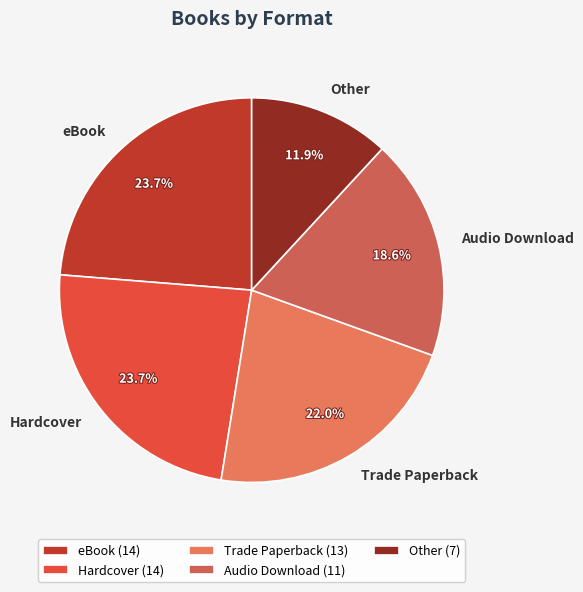

Is the sum of Trade Paperback and Audio Download greater than half?

No